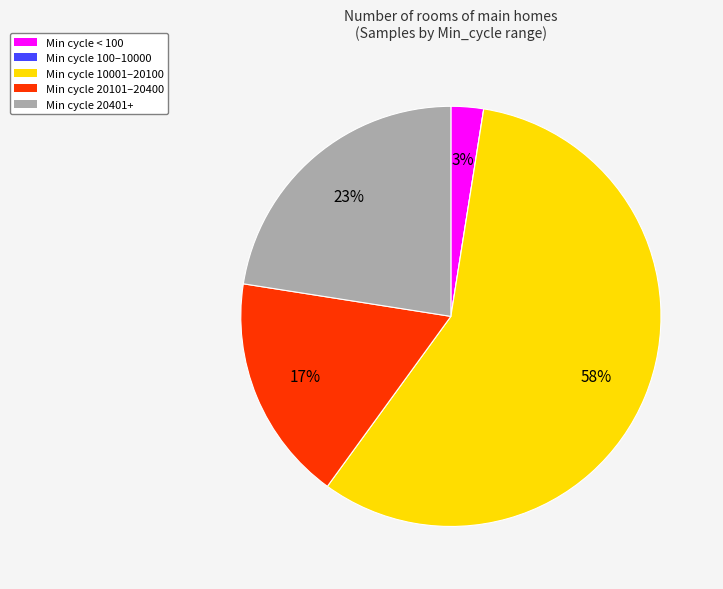

What is the largest slice in the pie chart?

Min cycle 10001–20100